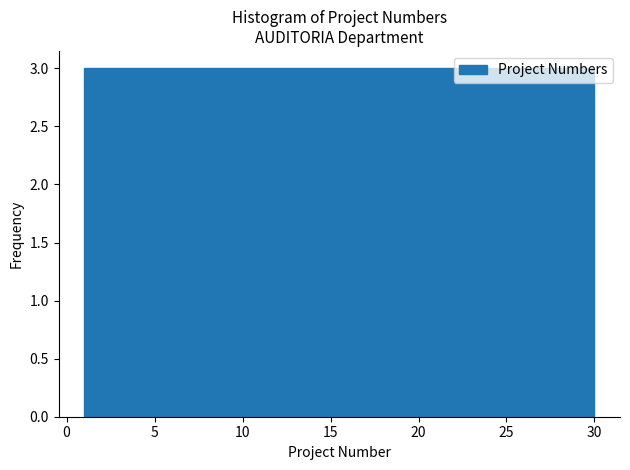

Reading left to right, list every bar in this chart as the range it spans on the x-axis followed by its height. Neither the bar edges nor the heights are printed on the chart, so give them approximately, as read against the axes.

1.0 to 3.9: 3
3.9 to 6.8: 3
6.8 to 9.7: 3
9.7 to 12.6: 3
12.6 to 15.5: 3
15.5 to 18.4: 3
18.4 to 21.3: 3
21.3 to 24.2: 3
24.2 to 27.1: 3
27.1 to 30.0: 3